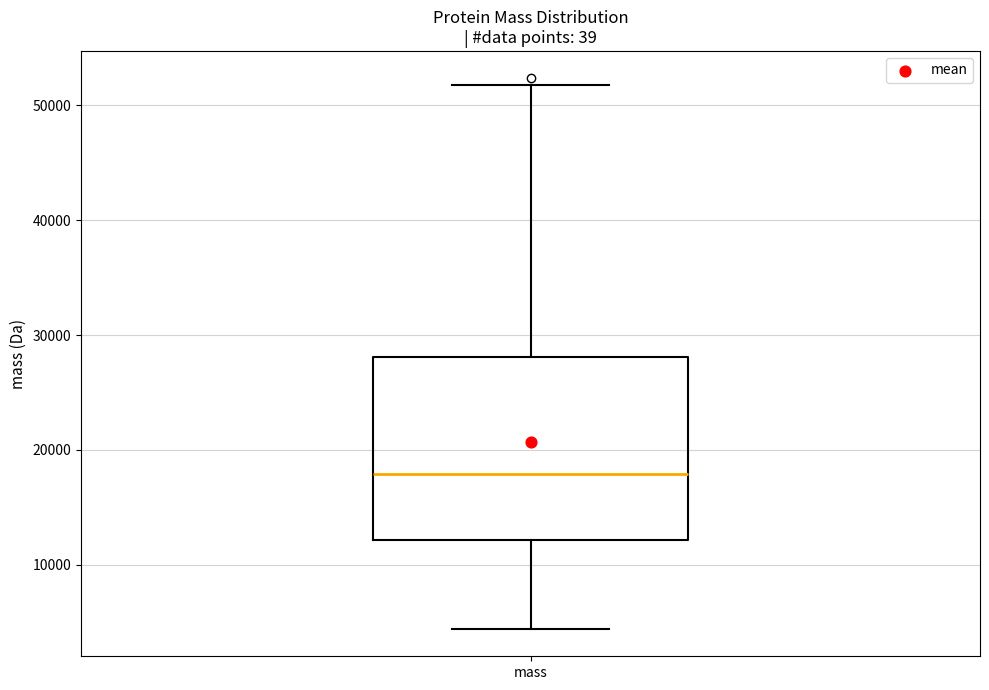

Read this box plot against the y-axis: the position of the median line, the range covered by the box, and the ends of both whiskers. The values are not printed on the chart, so give them approximately, as read against the axis.

median 18000, box 12000 to 28000, whiskers 4000 to 52000